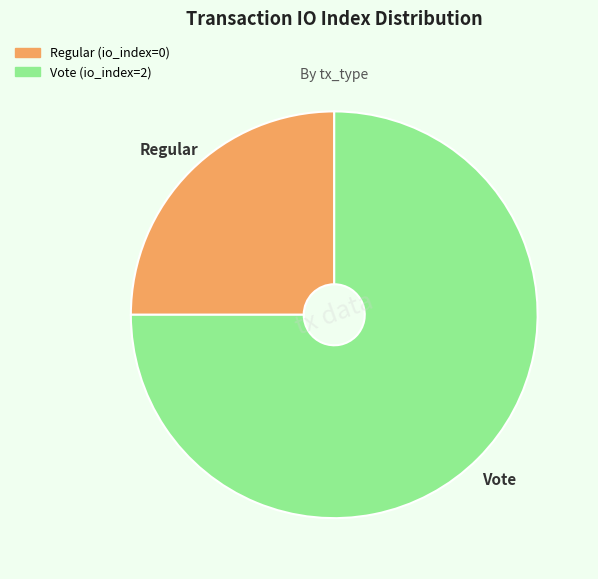

True or false: Vote accounts for 90% of the total.

False